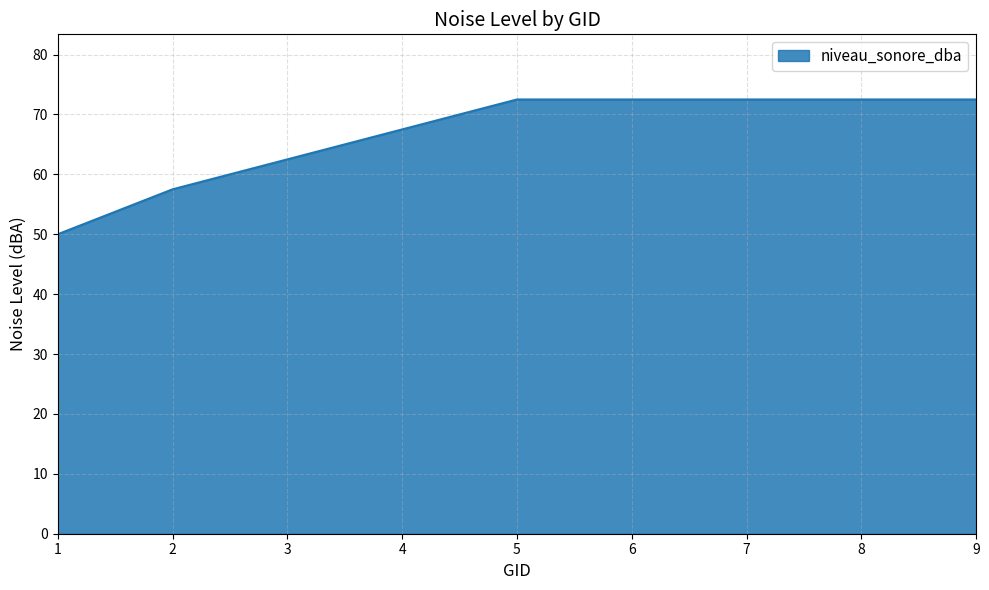

The value at 2 is 31.7. True or false?

False